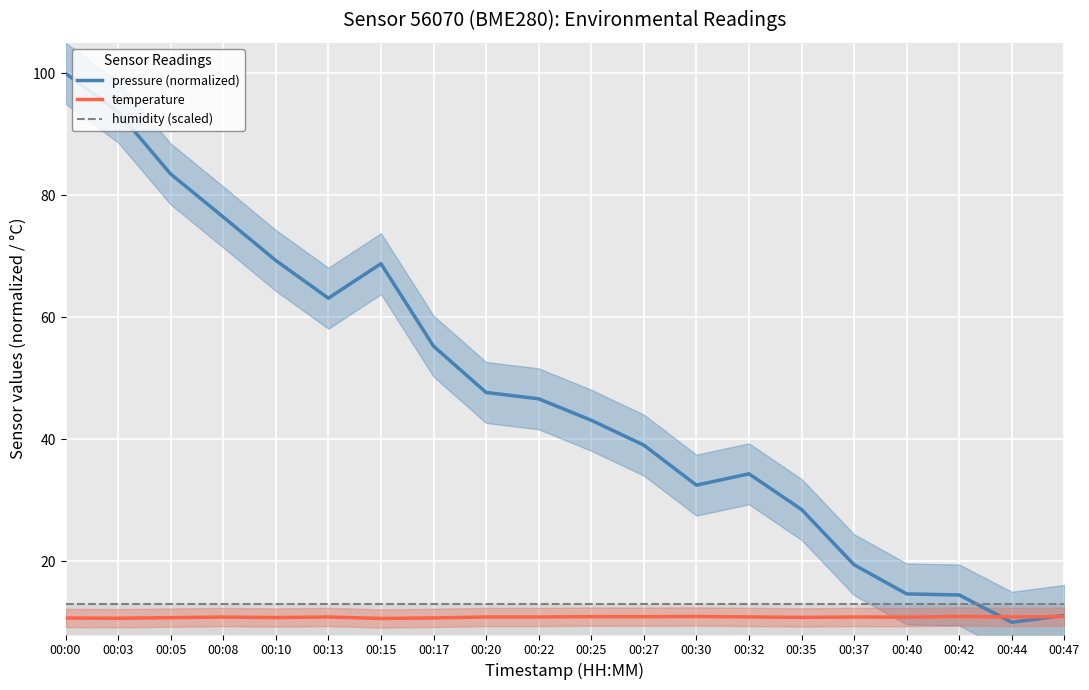

Reading right to left, extract all data points from this chart.

pressure (normalized): 11.1	10.0	14.5	14.7	19.4	28.5	34.3	32.5	39.0	43.1	46.6	47.7	55.3	68.8	63.1	69.3	76.4	83.5	93.7	100.0
temperature: 10.9	10.9	11.0	10.8	10.9	10.8	10.9	10.9	10.9	10.9	10.9	10.9	10.7	10.6	10.9	10.8	10.9	10.8	10.7	10.7
humidity (scaled): 13.0	13.0	13.0	13.0	13.0	13.0	13.0	13.0	13.0	13.0	13.0	13.0	13.0	13.0	13.0	13.0	13.0	13.0	13.0	13.0